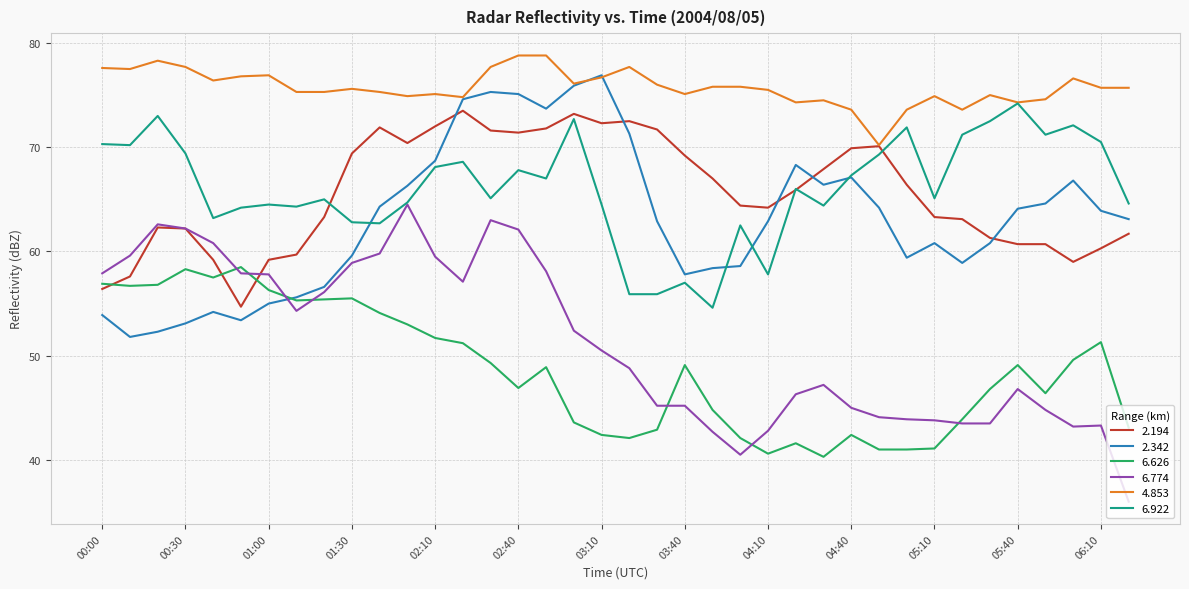

Rank the series by their maximum value, from lowest to highest.

6.626, 6.774, 2.194, 6.922, 2.342, 4.853